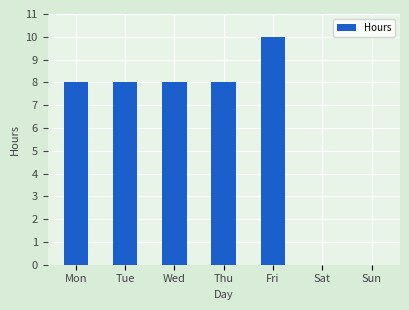

What value does the data have at Fri?

10